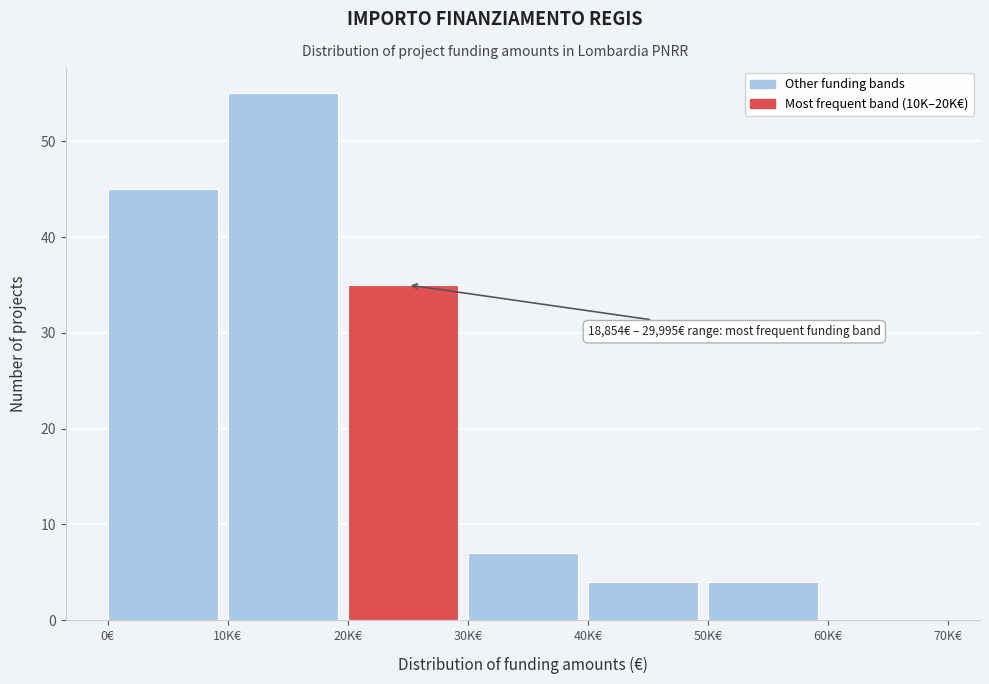

Reading left to right, what are all the values shown in this chart?

0€=45	10K€=55	20K€=35	30K€=7	40K€=4	50K€=4	60K€=0